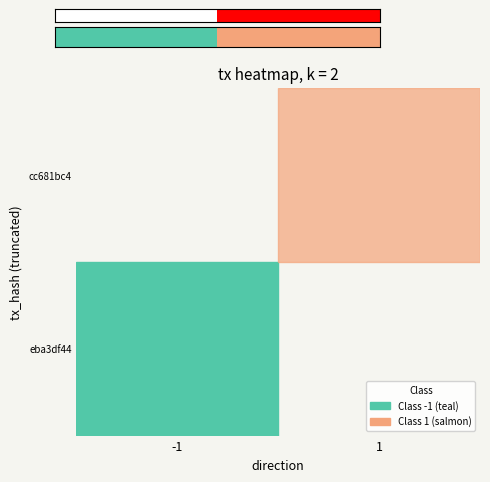

At which label is the value closest to 0?

-1